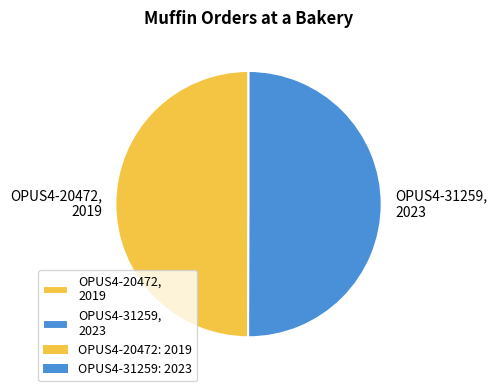

True or false: OPUS4-31259, 2023 accounts for 50% of the total.

True